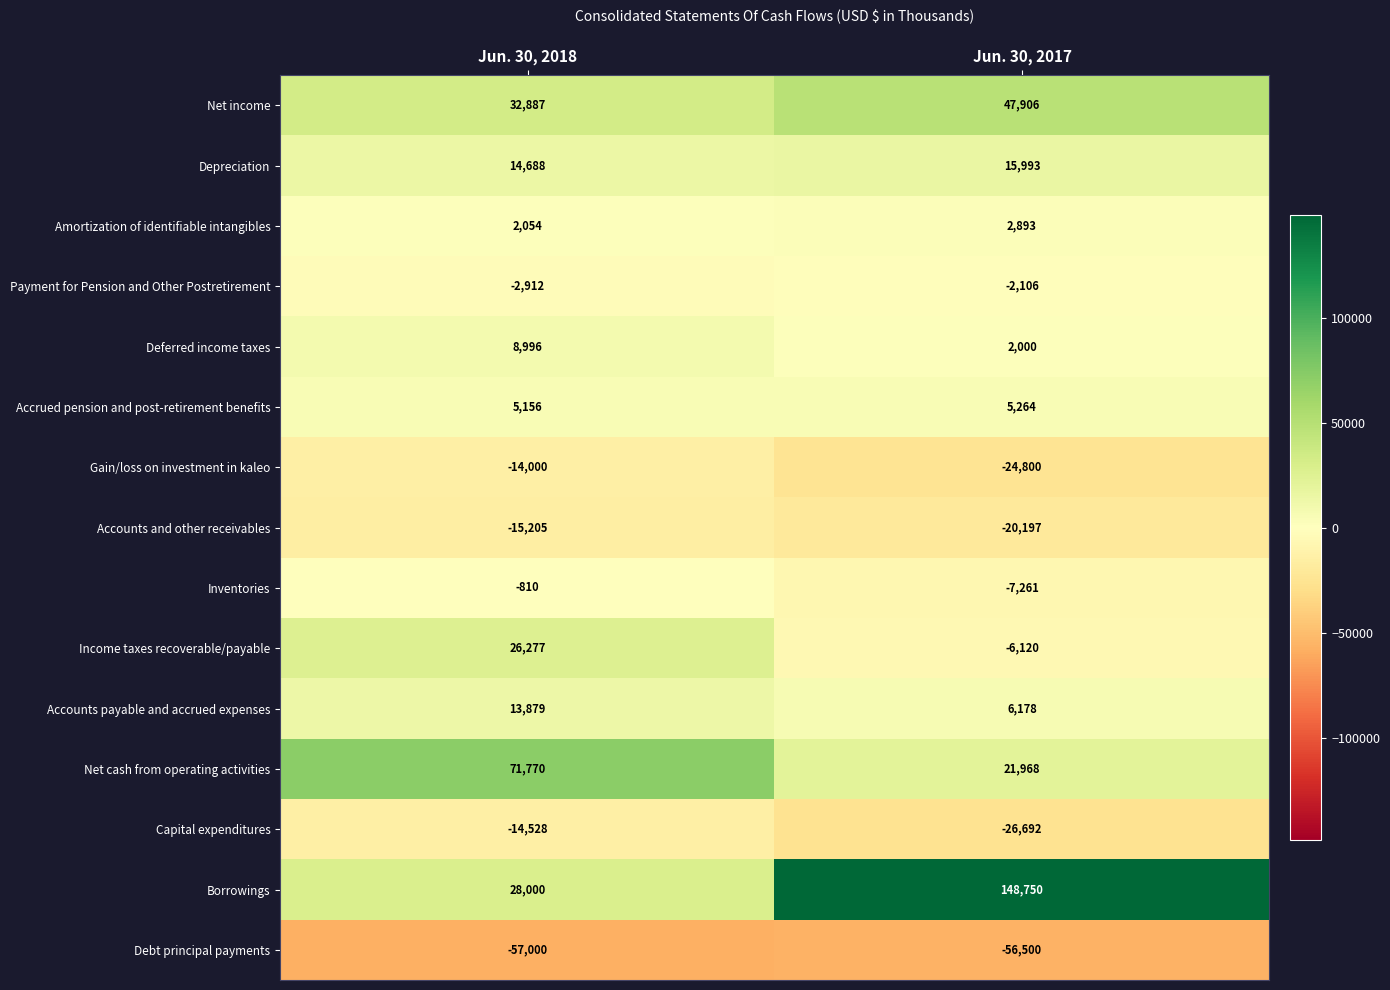

Between Jun. 30, 2018 and Jun. 30, 2017, which series saw the biggest shift?

Borrowings